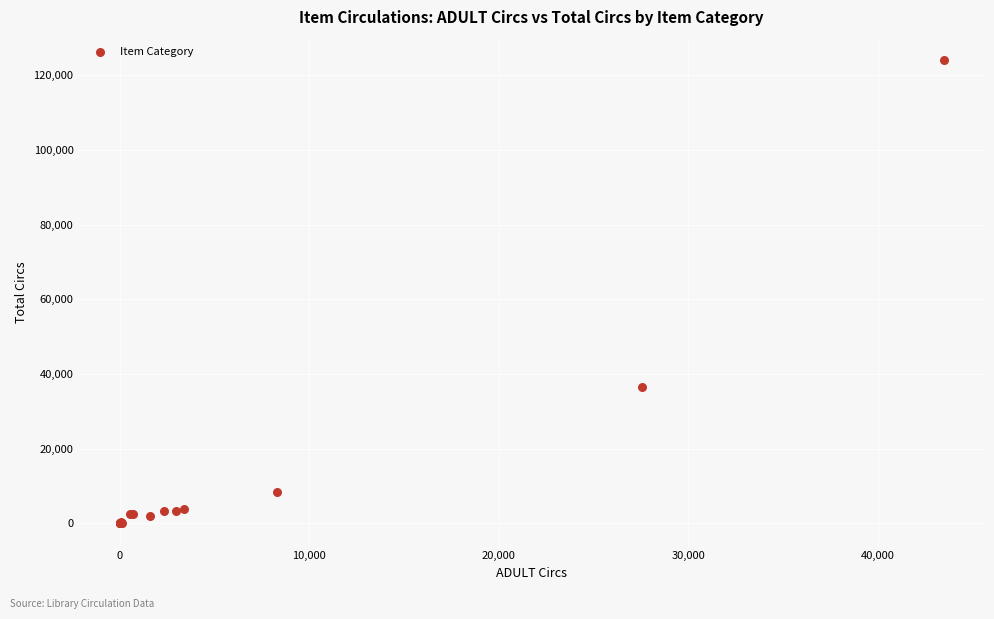

What Y value in the scatter plot is closest to 62012?

36514